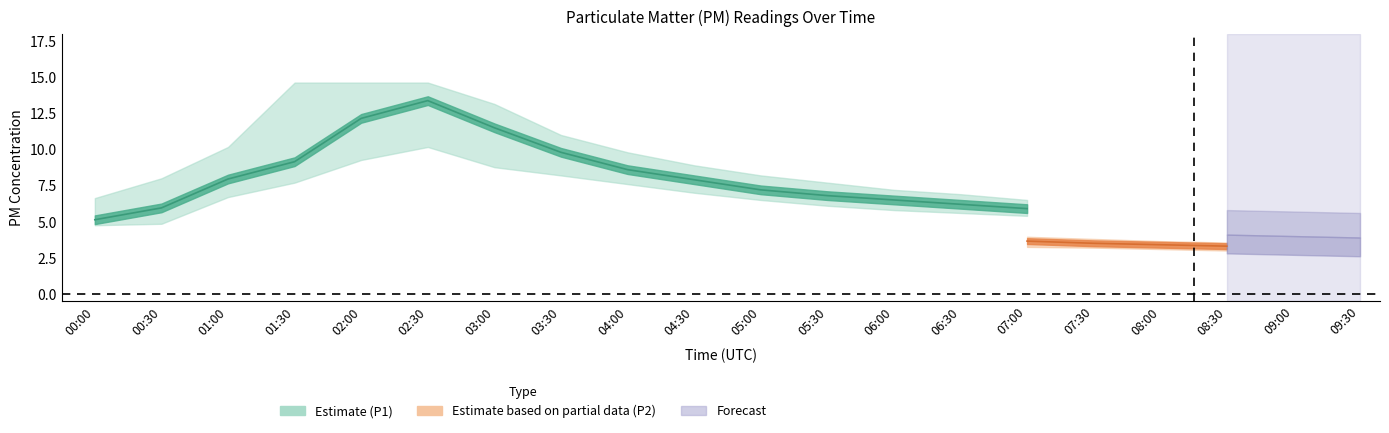

What is the minimum value shown in the chart?

2.9